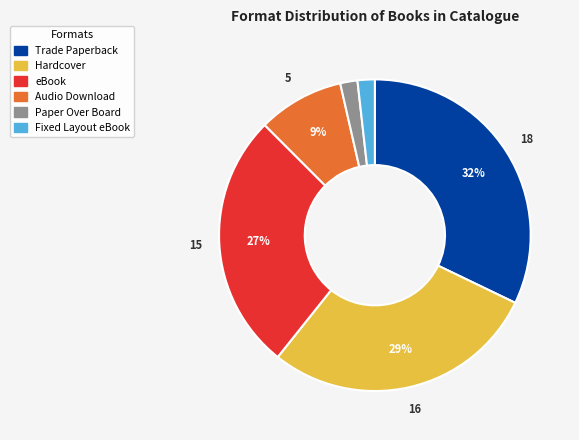

To the nearest percent, what portion does Hardcover represent?

29%